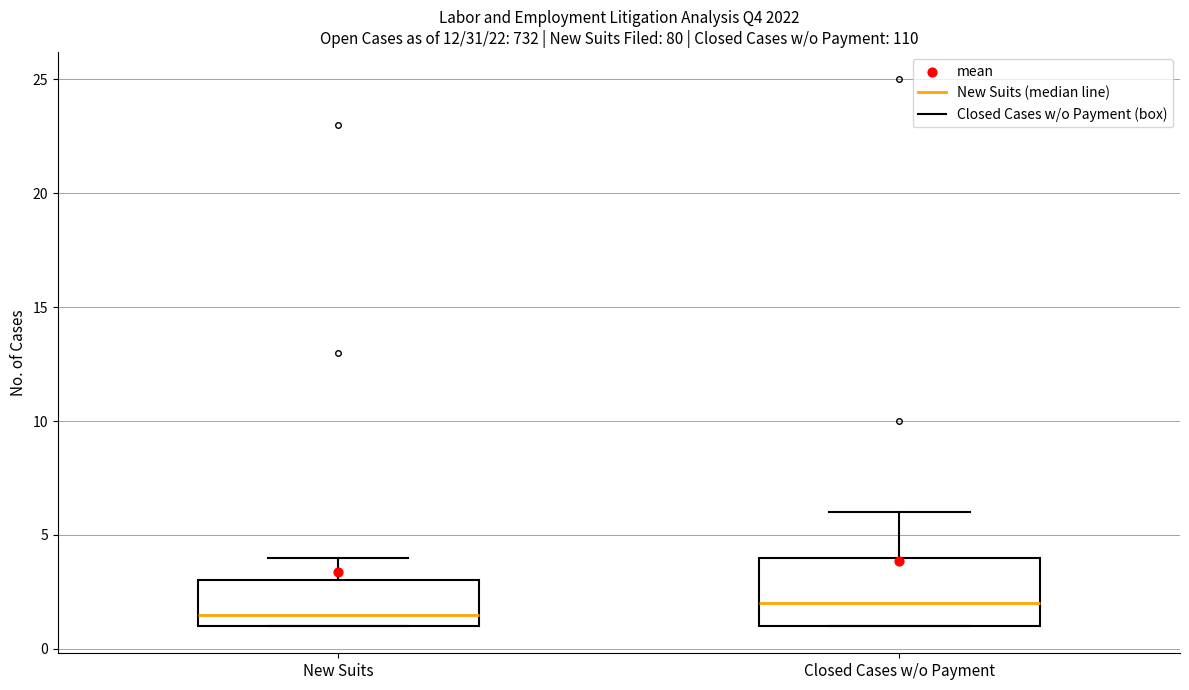

Which box is the tallest, from its lower edge to its upper edge?

Closed Cases w/o Payment